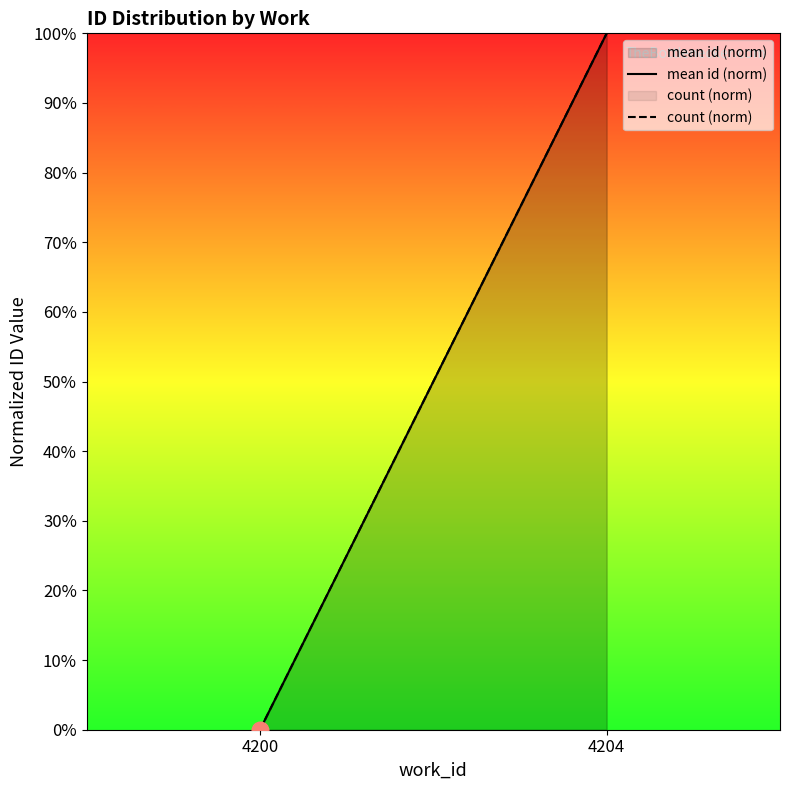

What is the sum of all count (norm) values?

100.0